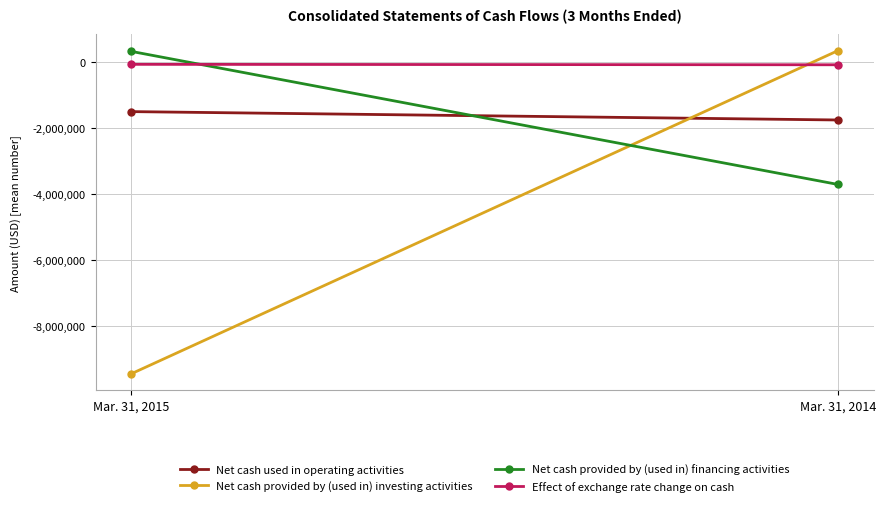

Reading left to right, list all the values displayed in this chart.

Net cash used in operating activities: -1499563	-1753099
Net cash provided by (used in) investing activities: -9439724	349488
Net cash provided by (used in) financing activities: 325000	-3705805
Effect of exchange rate change on cash: -68437	-81840